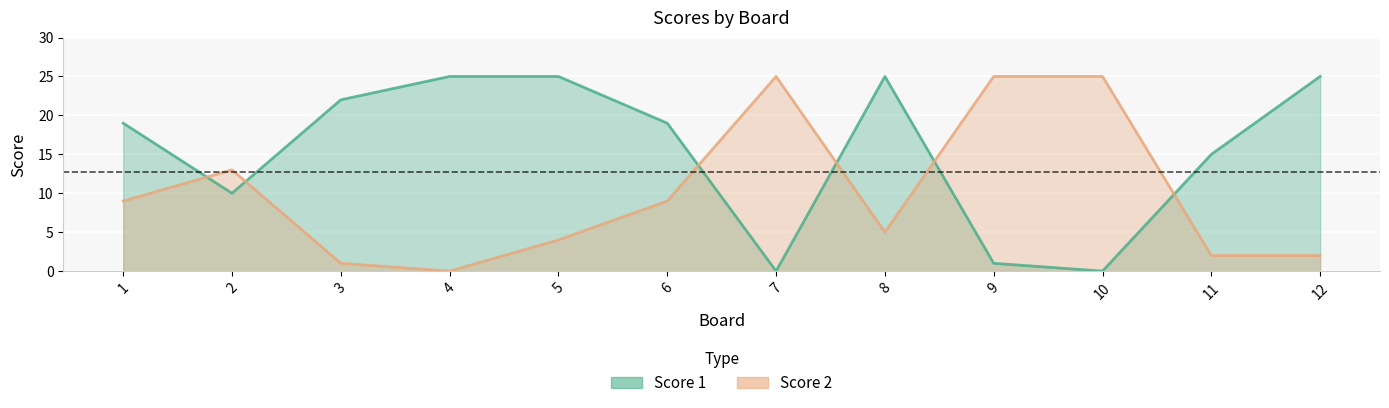

Reading left to right, extract all data points from this chart.

Score 1: 1=19	2=10	3=22	4=25	5=25	6=19	7=0	8=25	9=1	10=0	11=15	12=25
Score 2: 1=9	2=13	3=1	4=0	5=4	6=9	7=25	8=5	9=25	10=25	11=2	12=2